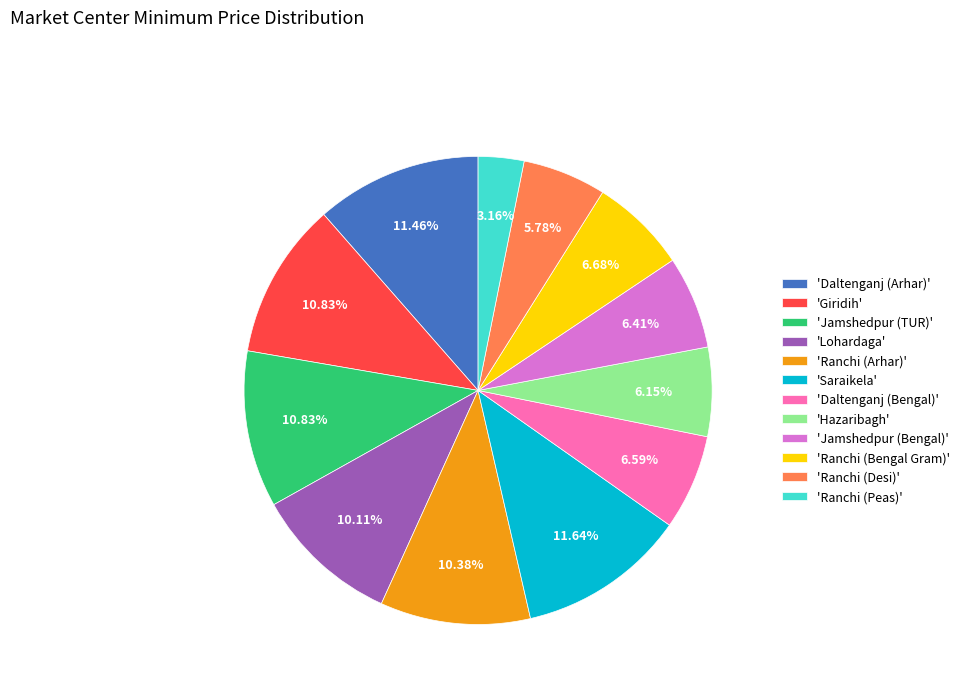

Combined, do 'Hazaribagh' and 'Saraikela' account for over 50%?

No